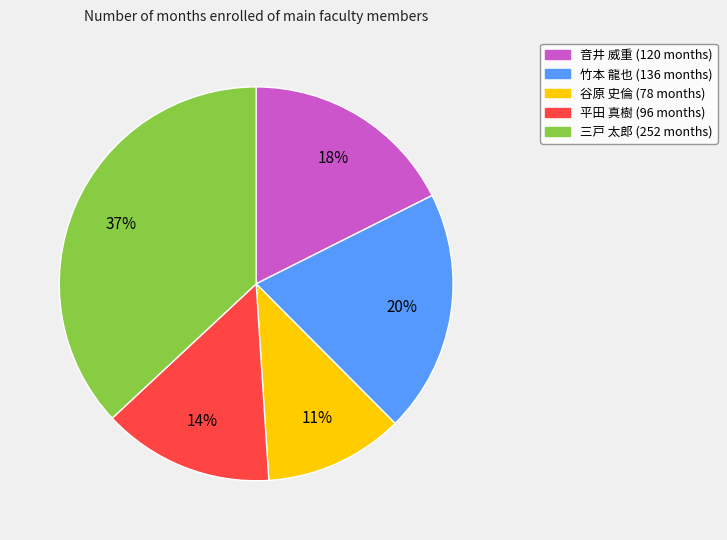

To the nearest percent, what is the average slice percentage?

20%